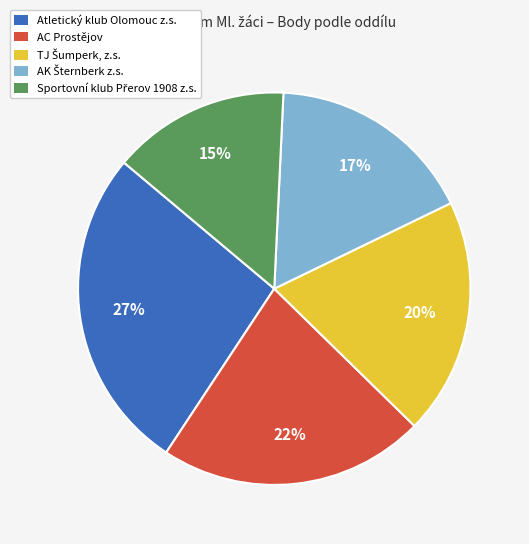

To the nearest percent, what is the difference between the largest and smallest slice percentages?

12%